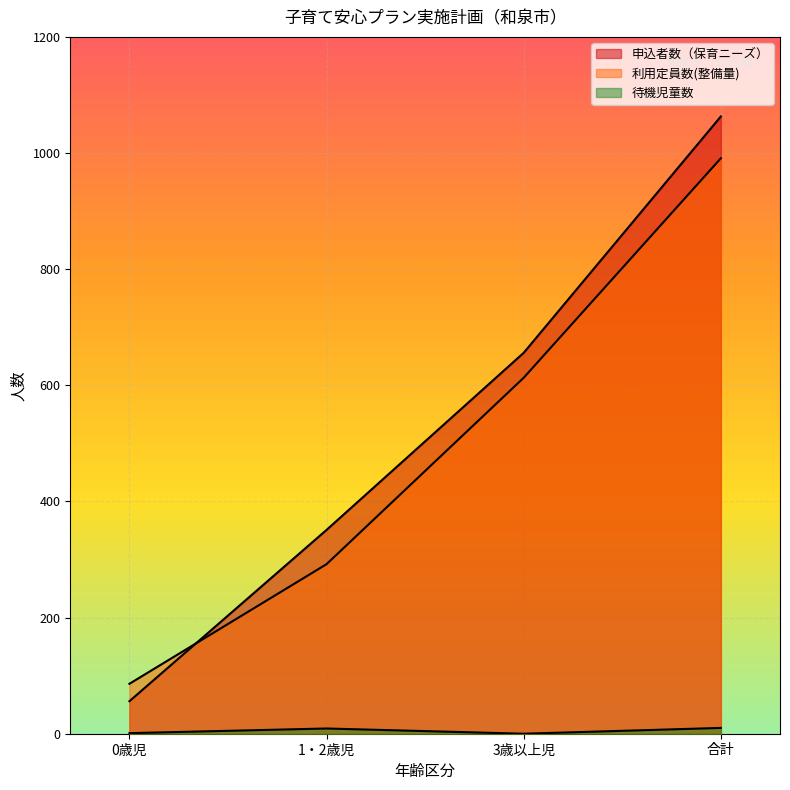

What is the difference between the maximum and minimum values in the 利用定員数(整備量) series?

905